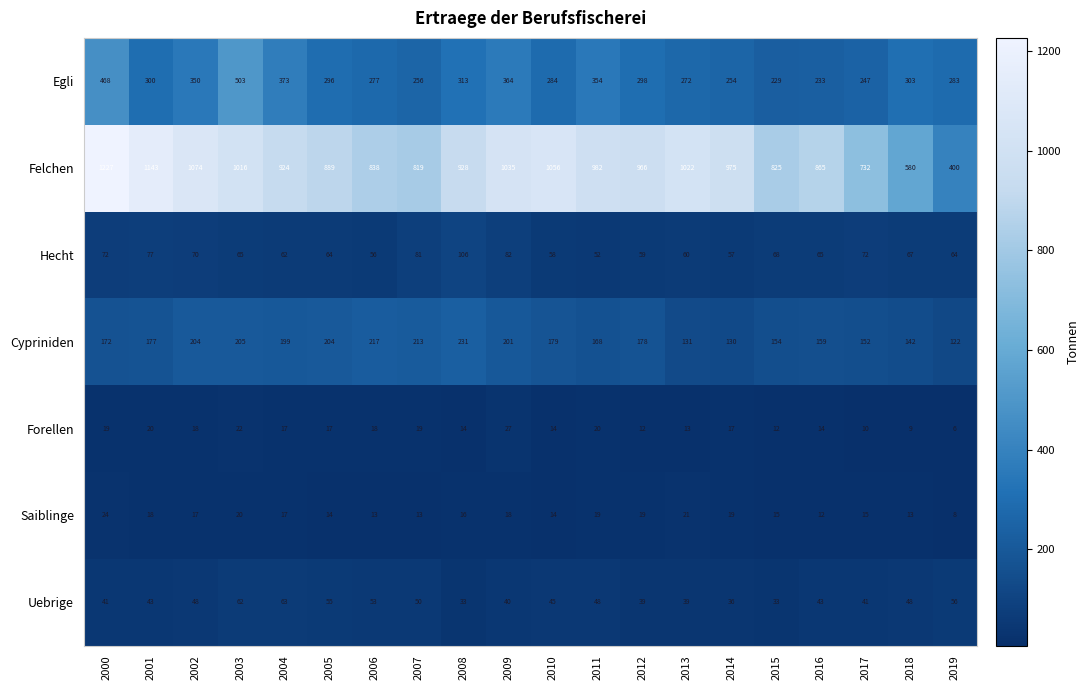

What is the sum of the Uebrige values at 2014 and 2010?

81